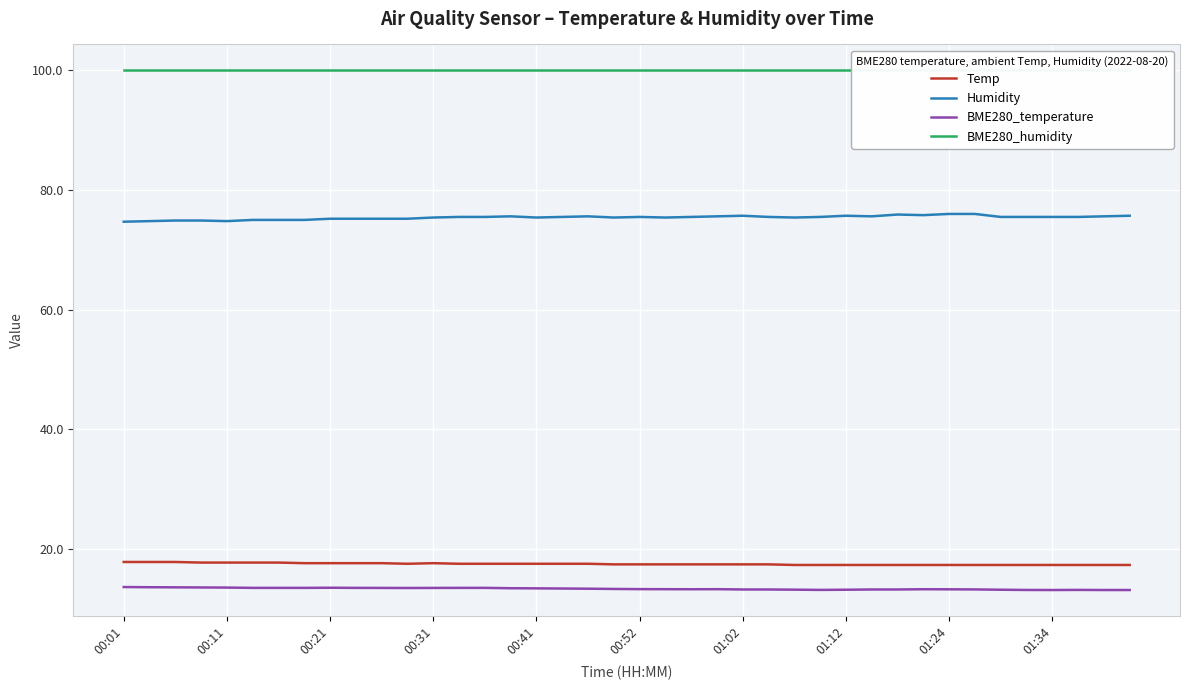

What is the value of the BME280_humidity point at the 8th from the left?

100.0